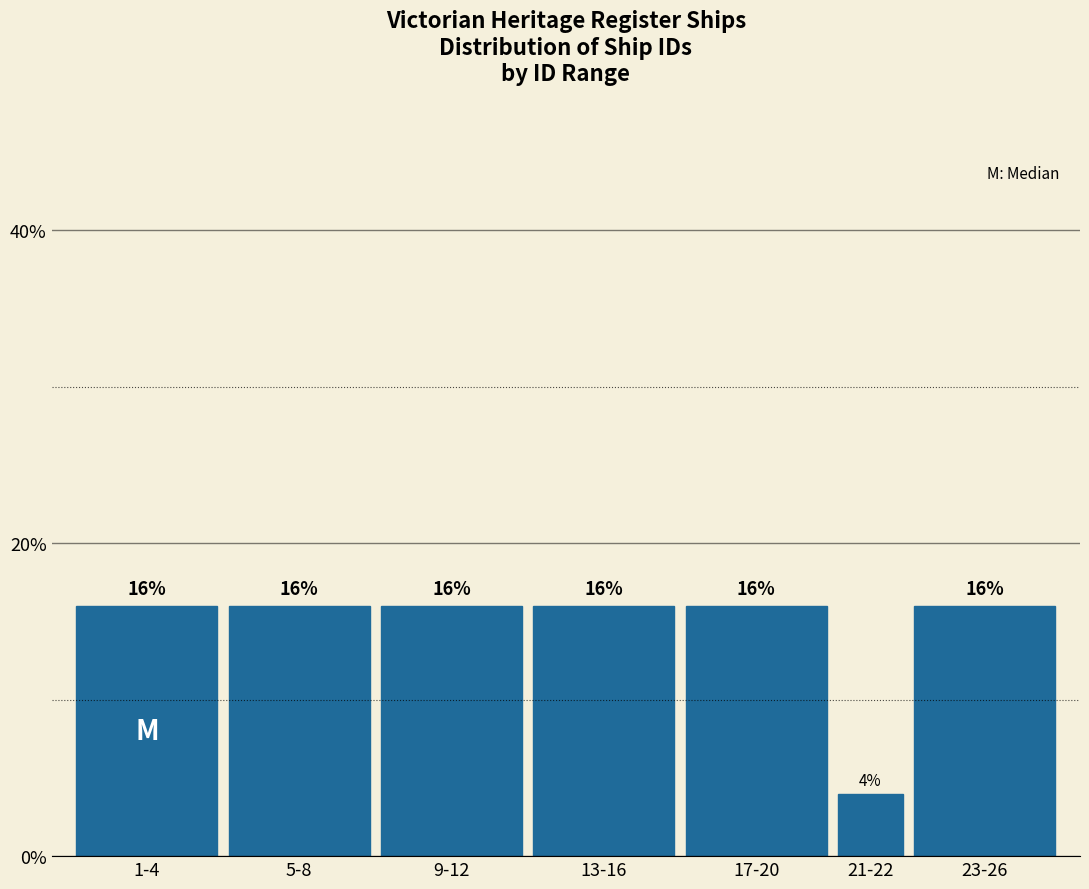

Reading left to right, transcribe all the data shown in this chart.

1-4=16	5-8=16	9-12=16	13-16=16	17-20=16	21-22=4	23-26=16